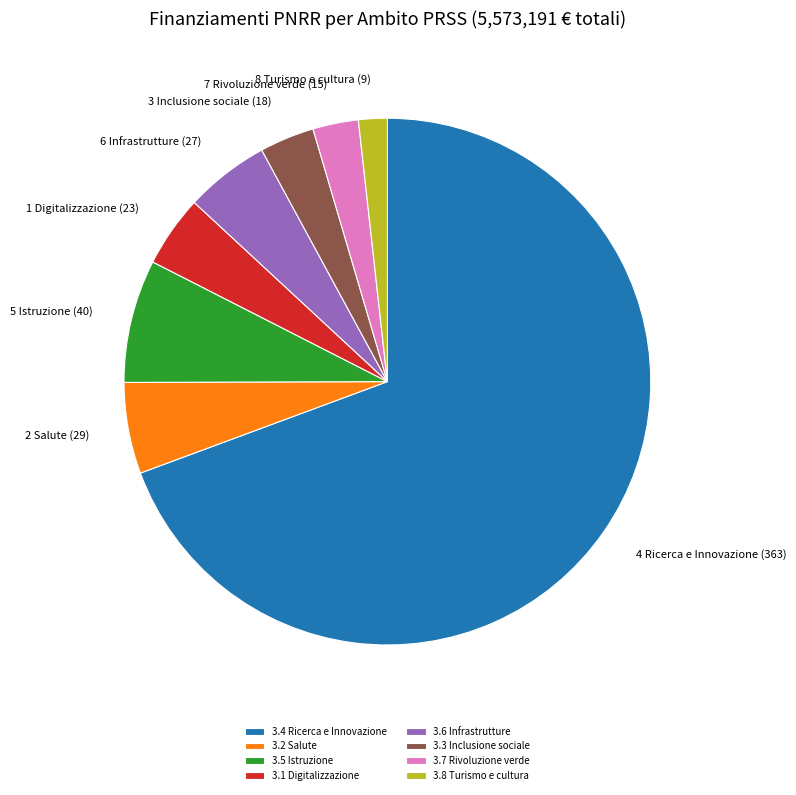

How many slices are in this pie chart?

8